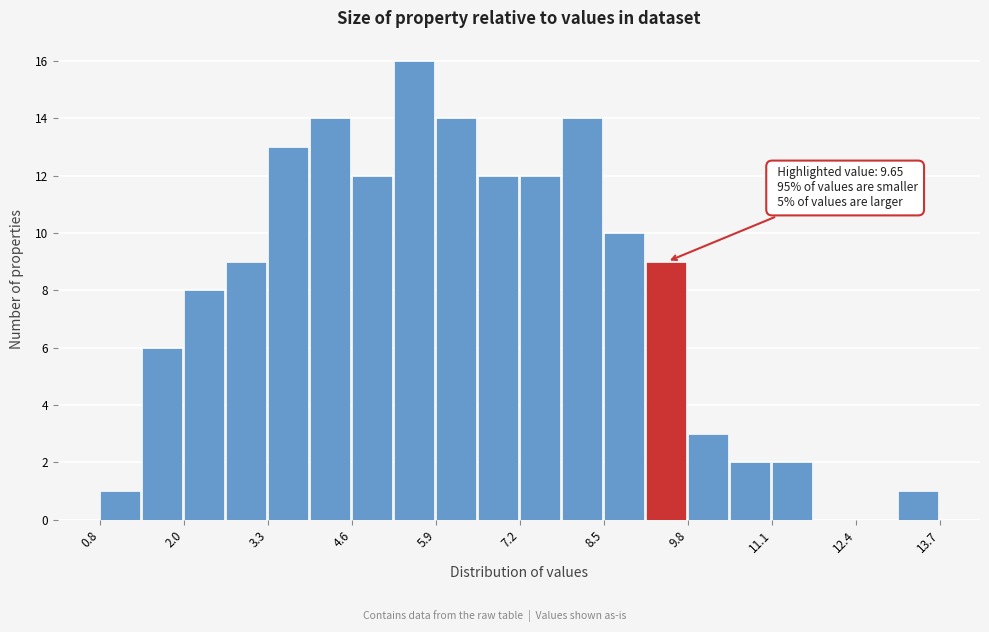

Around what value on the x-axis is the tallest bar? Give the approximate position of its centre, as read against the axis.

5.6